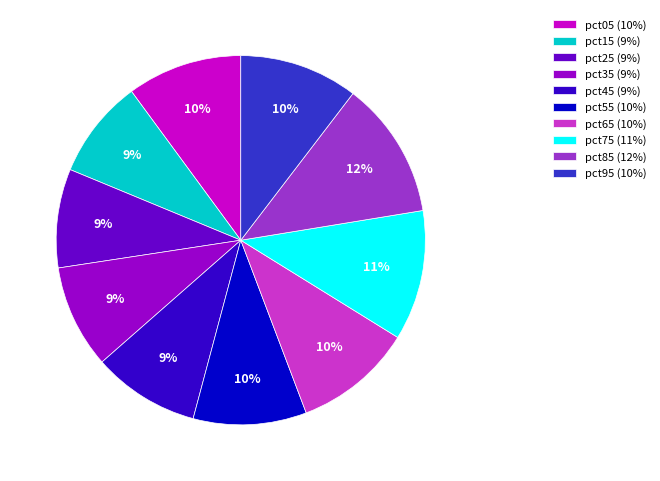

How many segments does this pie chart have?

10